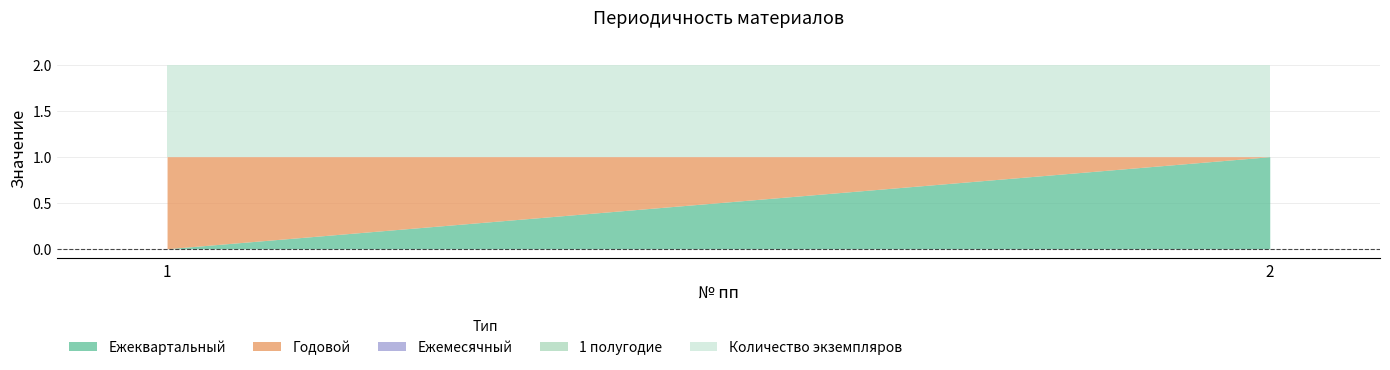

What is the sum of all Количество экземпляров values?

2